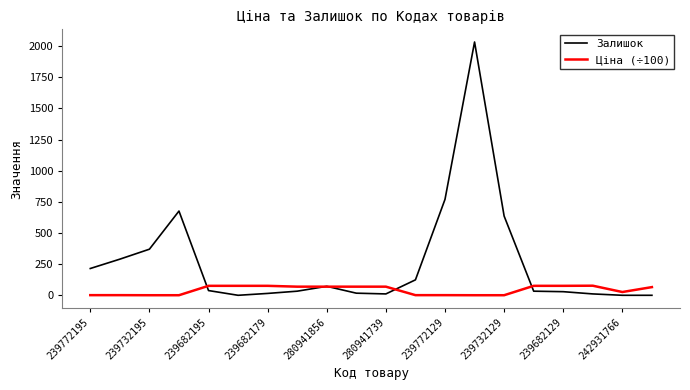

Which series ends up on top after the final intersection of Ціна (÷100) and Залишок?

Ціна (÷100)